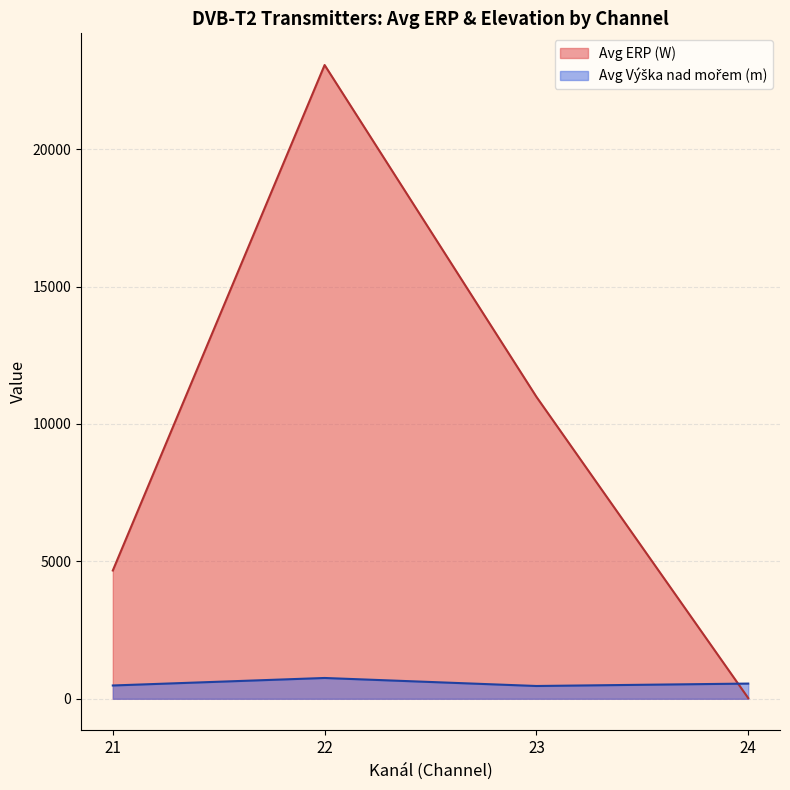

What is the difference between the maximum and minimum values in the Avg ERP (W) series?

23038.8